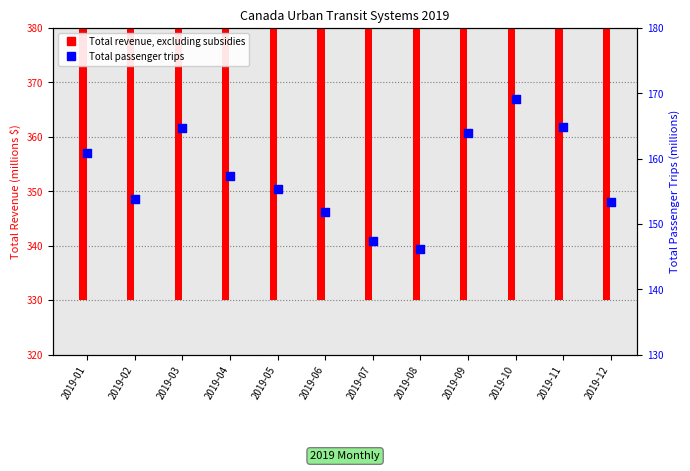

What is the change in value from 2019-05 to 2019-07?

-7.9